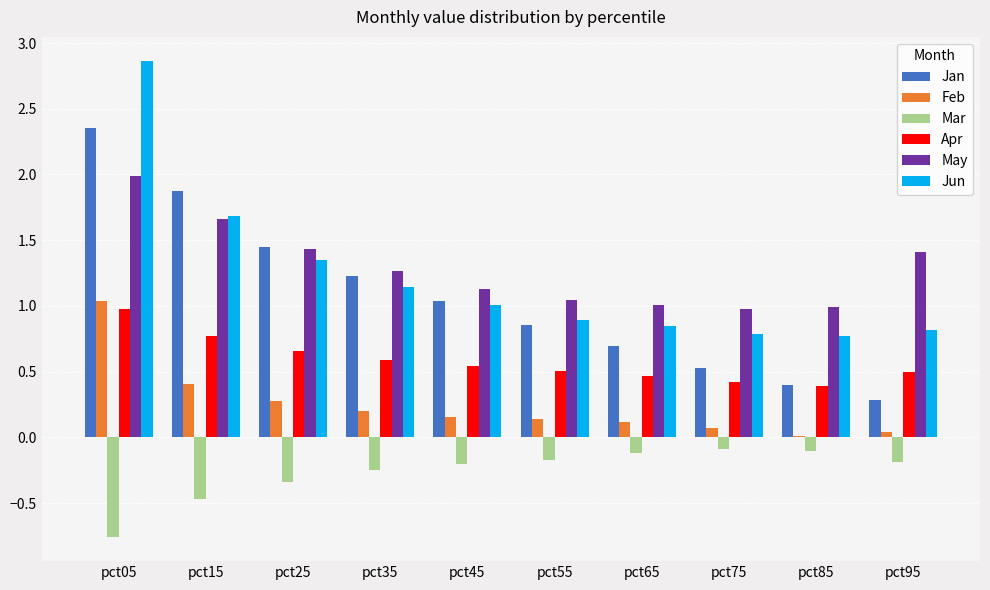

Which series changed the most between pct35 and pct95?

Jan